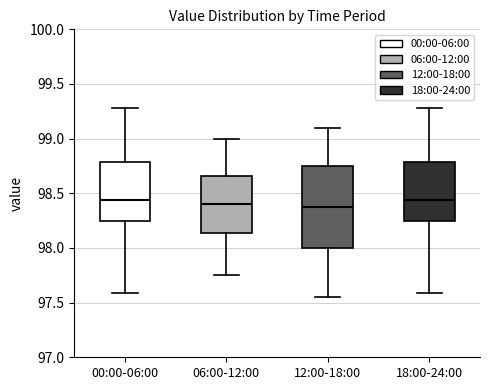

Reading left to right, read every box against the y-axis: the position of its median line, the range the box covers, and the ends of its whiskers. The values are not printed on the chart, so give them approximately, as read against the axis.

00:00-06:00: median 98.45, box 98.25 to 98.80, whiskers 97.60 to 99.30
06:00-12:00: median 98.40, box 98.15 to 98.65, whiskers 97.75 to 99.00
12:00-18:00: median 98.40, box 98.00 to 98.75, whiskers 97.55 to 99.10
18:00-24:00: median 98.45, box 98.25 to 98.80, whiskers 97.60 to 99.30